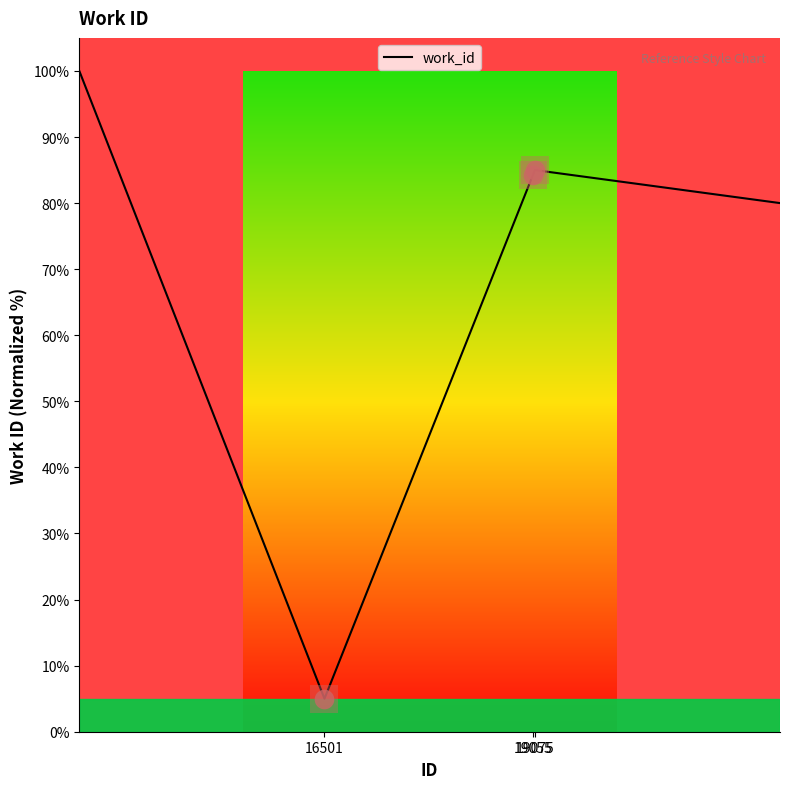

What is the change in value from 19055 to 19075?

+0.7